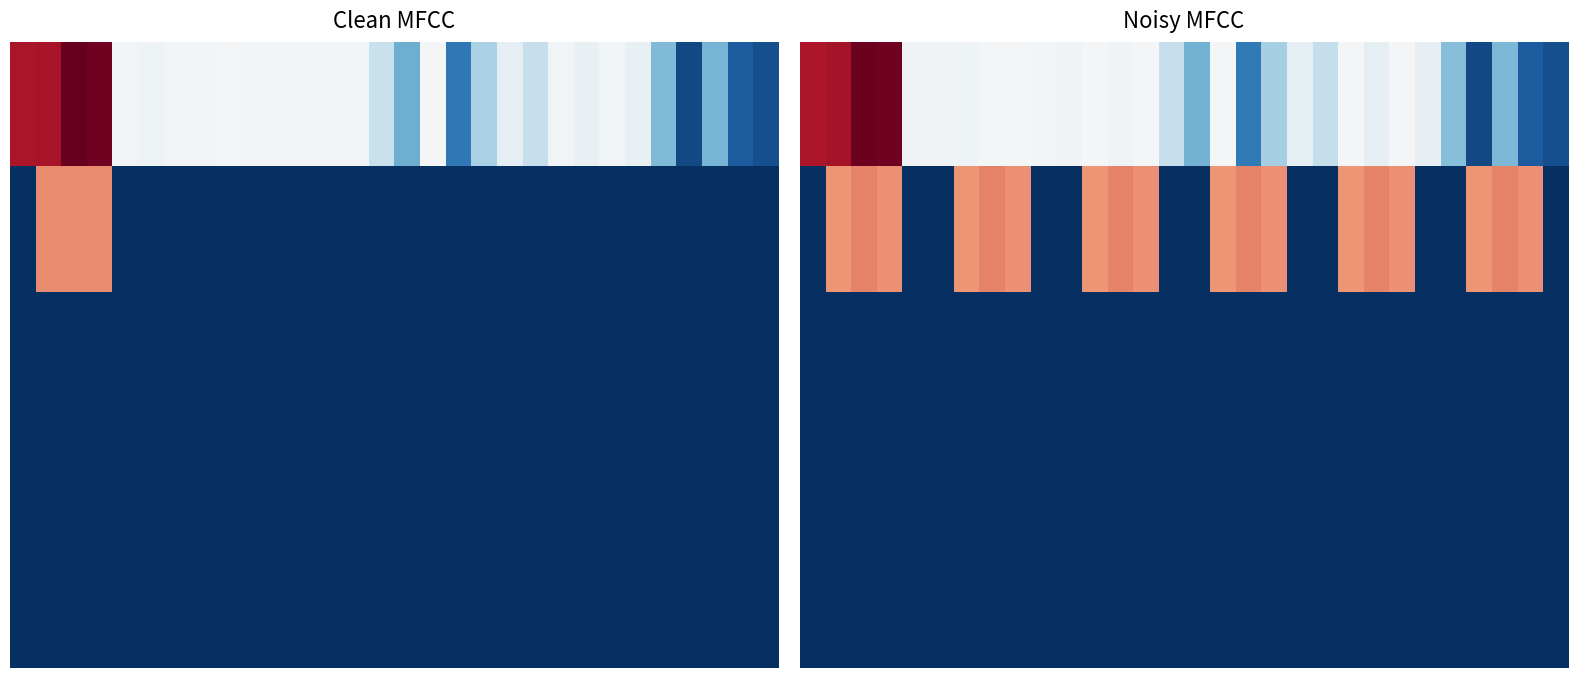

At how many categories does at least one series exceed 4?

19